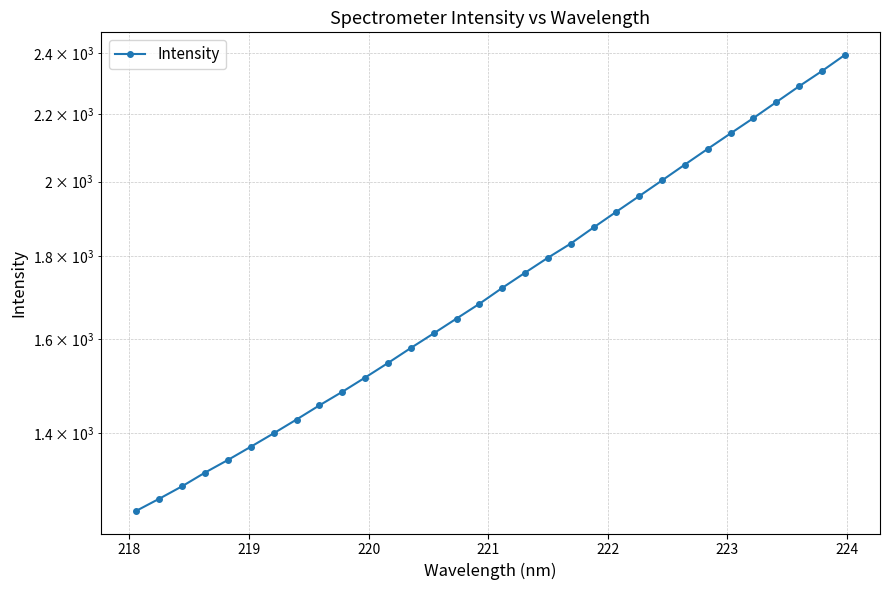

The chart shows a value of 490.6 at 25. True or false?

False